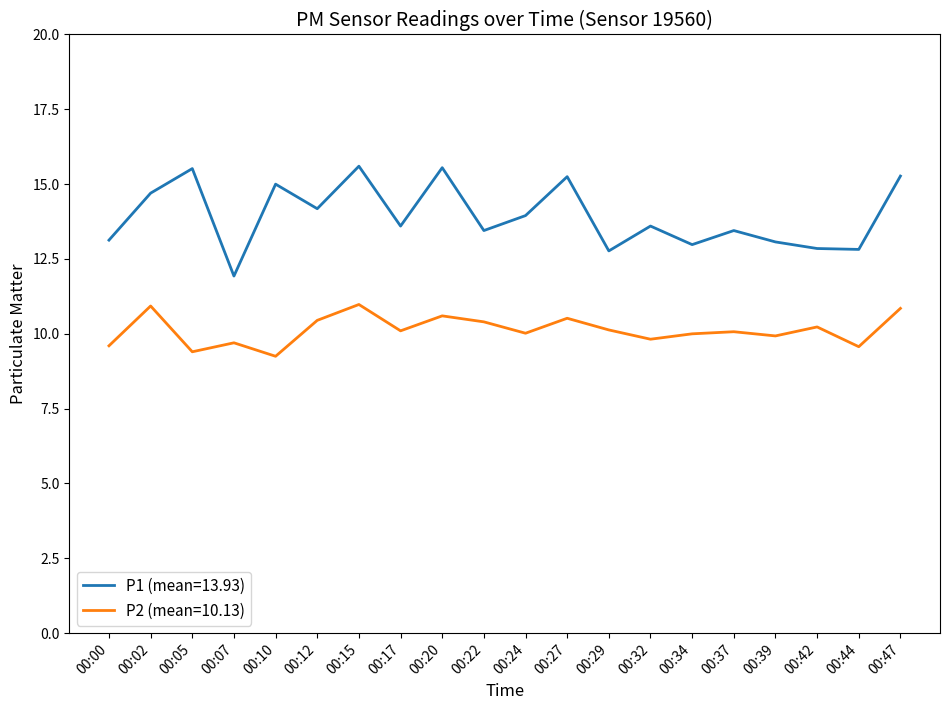

Rank the series by their maximum value, from highest to lowest.

P1 (mean=13.93), P2 (mean=10.13)